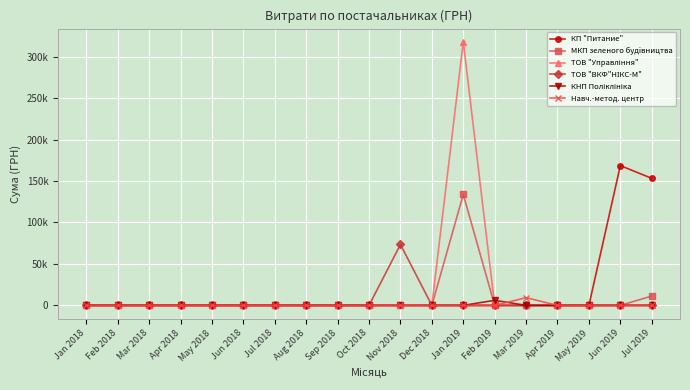

Is the value of ТОВ "ВКФ"НІКС-М" at Aug 2018 greater than the value of Навч.-метод. центр at Mar 2019?

No